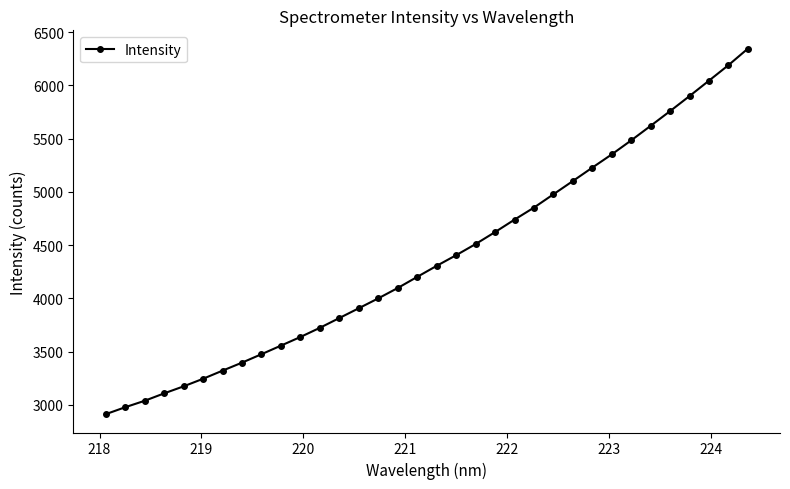

What is the value of the 20th point from the left?

4510.7